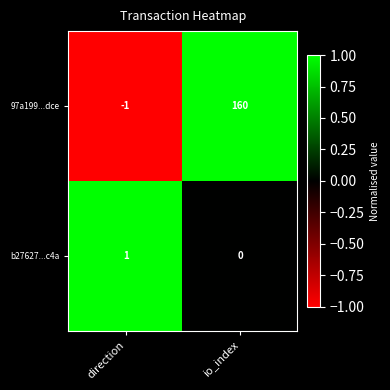

Which category has the lowest value in the 97a199...dce series?

direction